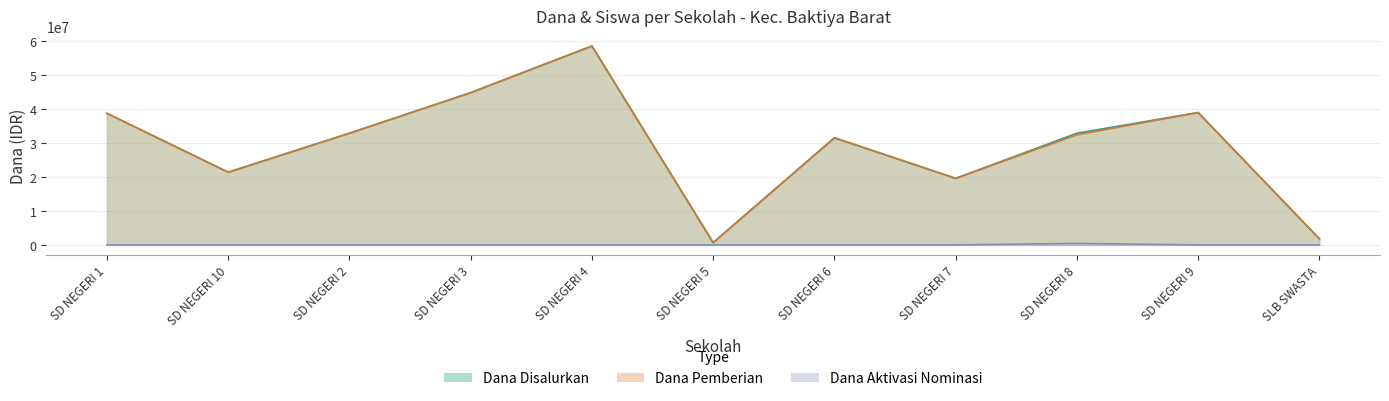

At which label is Dana Disalurkan closest to 29587500?

SD NEGERI 6